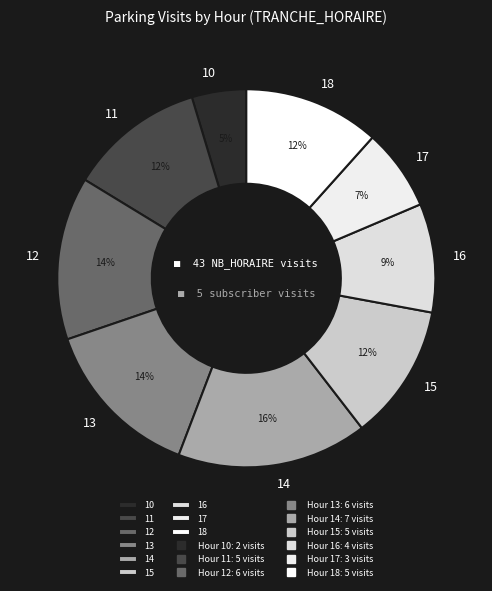

To the nearest percent, what is the average slice percentage?

11%